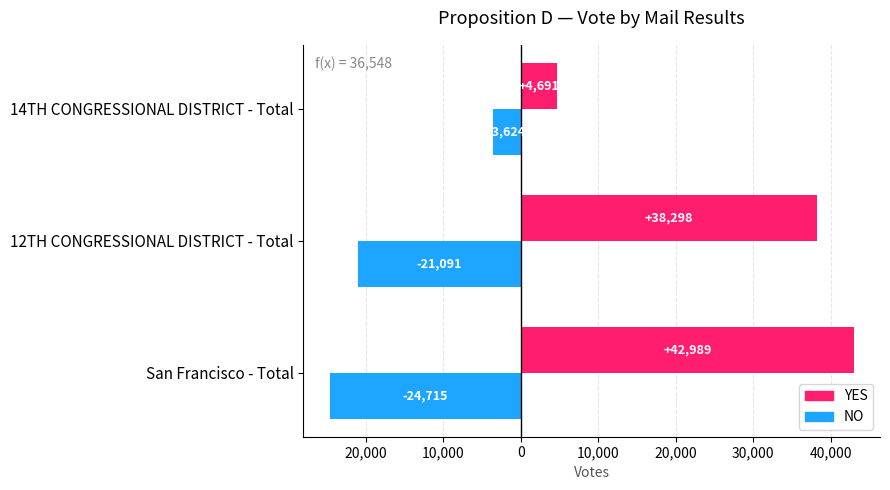

What are all the series names shown in the legend?

YES, NO